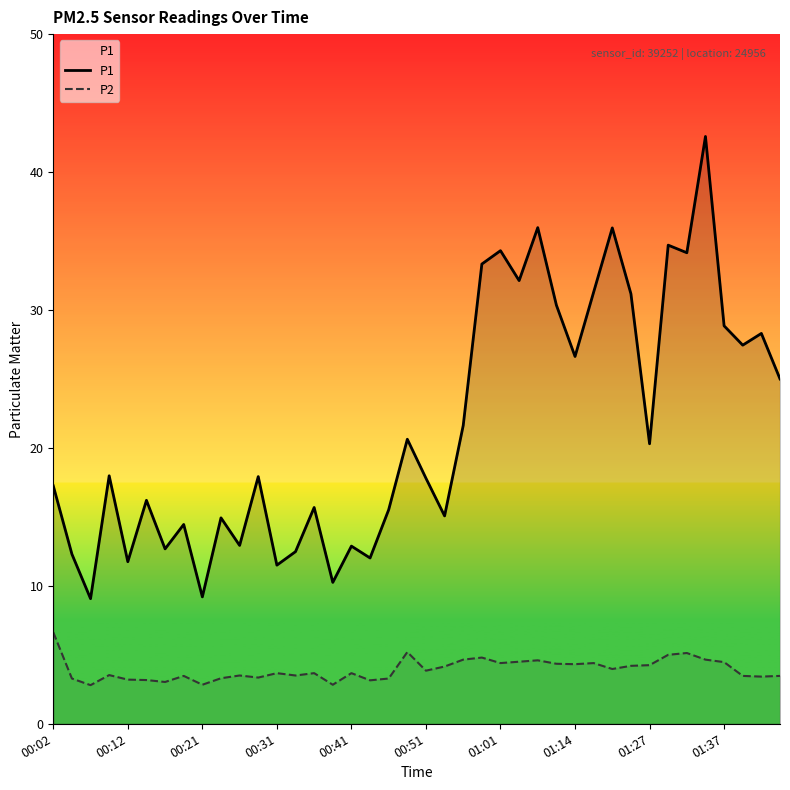

What value does the P2 series have at 18?

3.3